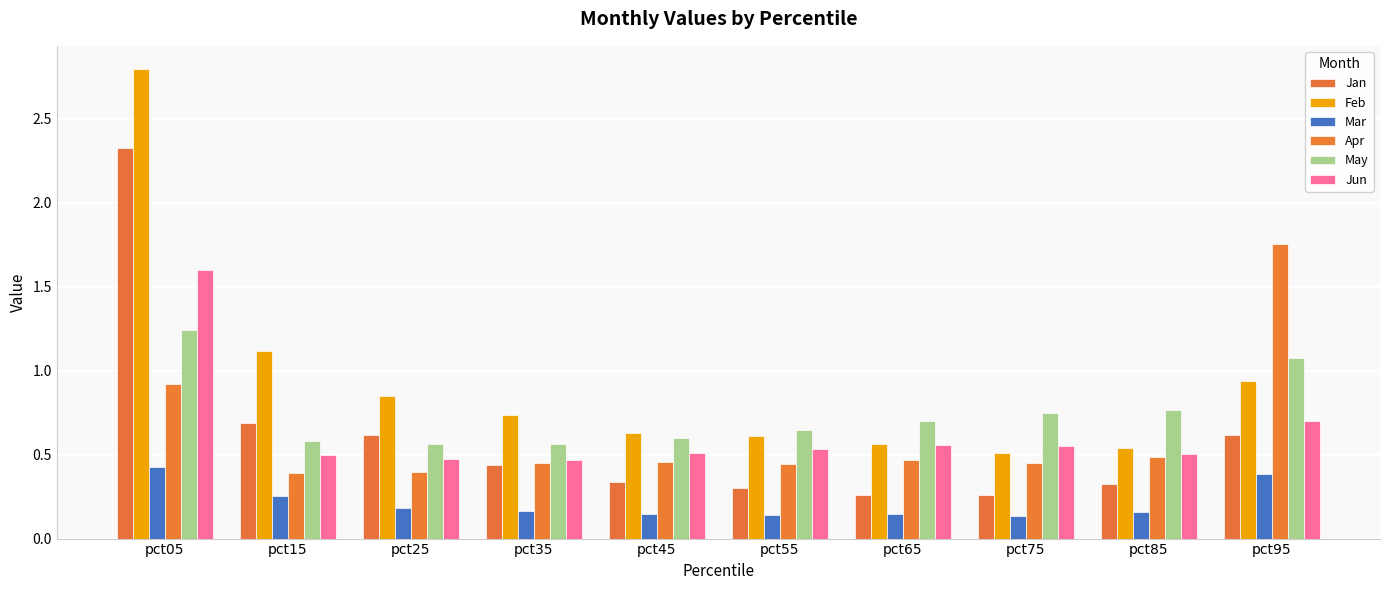

Rank the series by their maximum value, from highest to lowest.

Feb, Jan, Apr, Jun, May, Mar